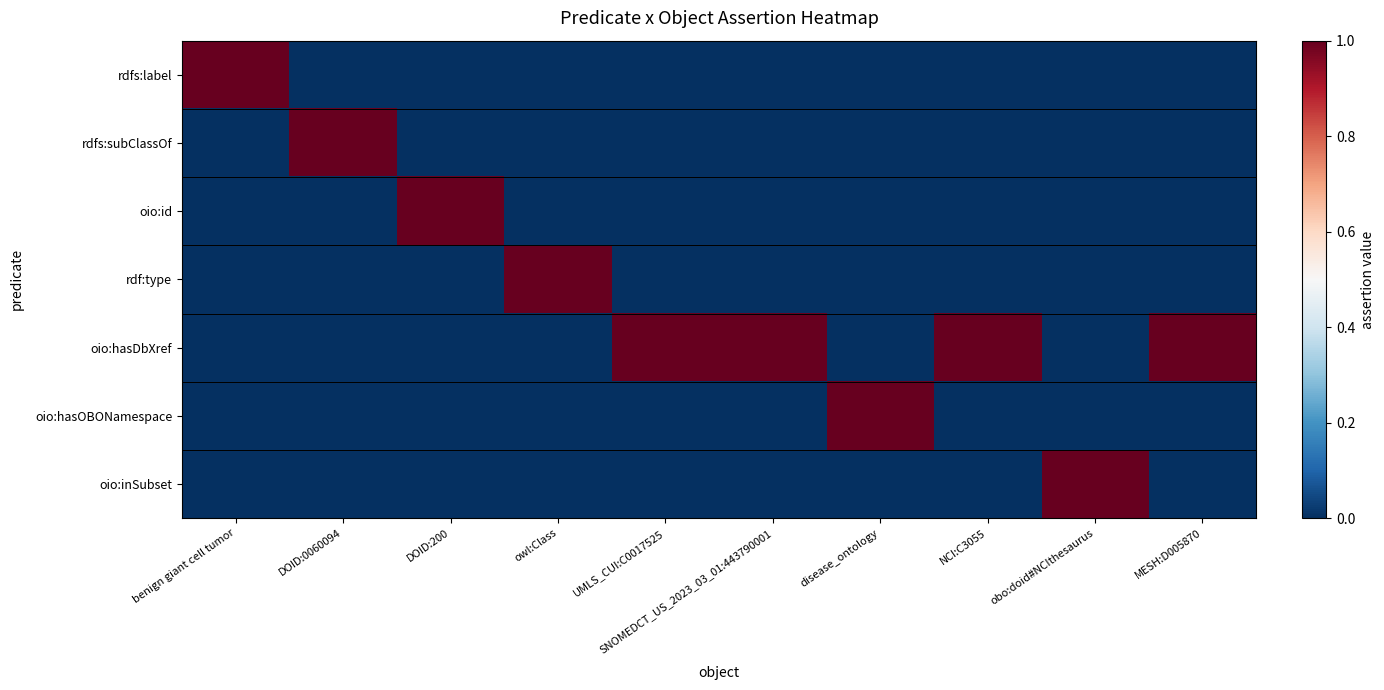

Between UMLS_CUI:C0017525 and obo:doid#NCIthesaurus, which series saw the biggest shift?

oio:hasDbXref